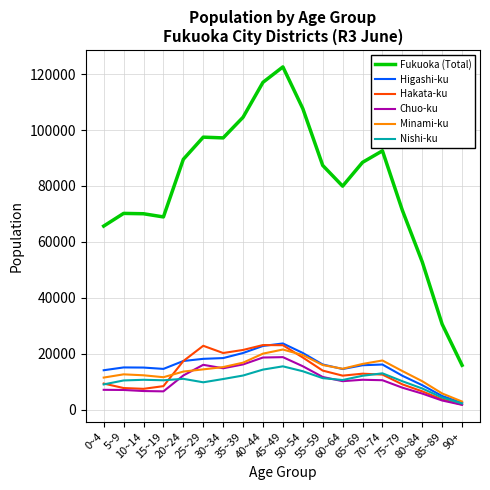

What is the maximum value shown in the chart?

122565